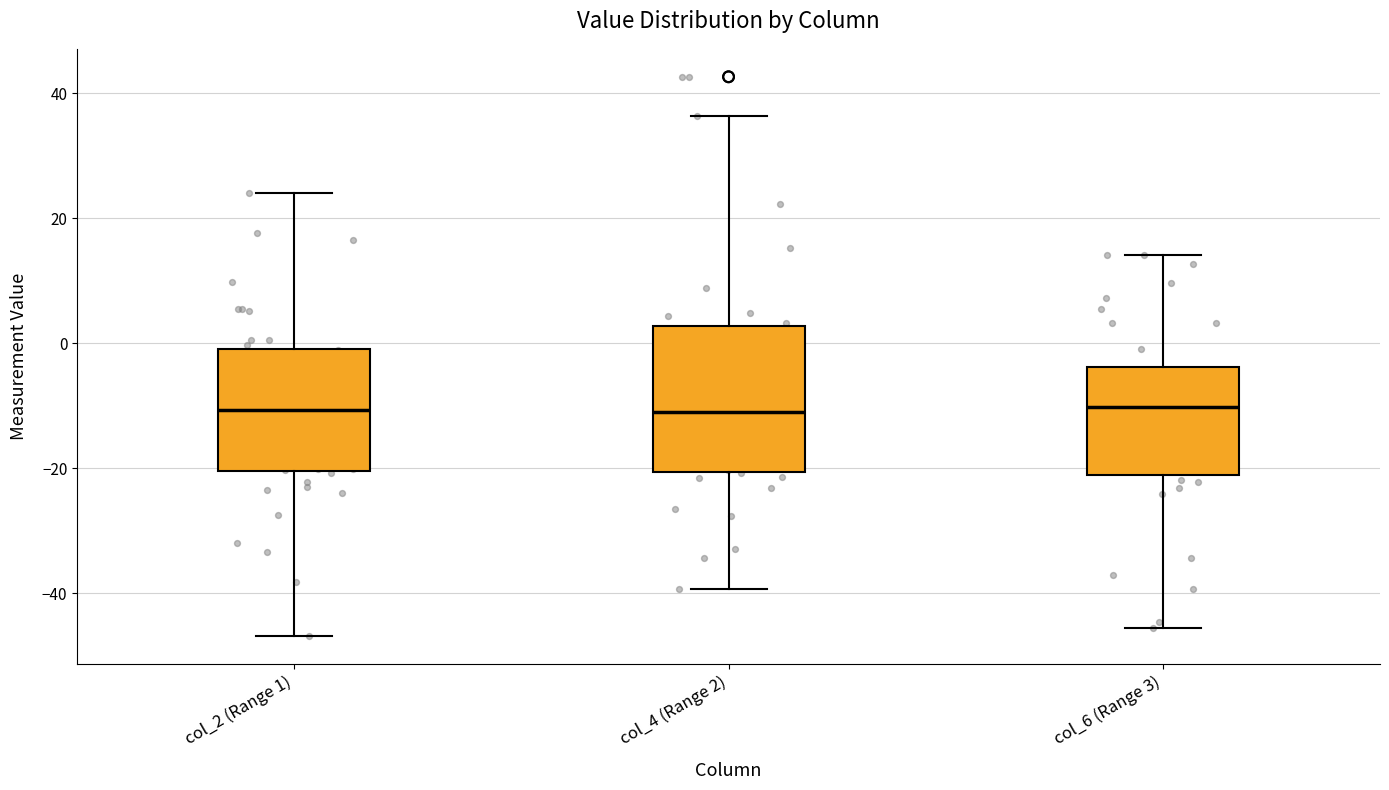

Reading left to right, transcribe this box plot: for each box, give where its median line is, the range the box spans, and where its two whiskers end, as read against the y-axis. The values are not printed on the chart, so give them approximately, as read against the axis.

col_2 (Range 1): median -10, box -20 to 0, whiskers -46 to 24
col_4 (Range 2): median -10, box -20 to 2, whiskers -40 to 36
col_6 (Range 3): median -10, box -22 to -4, whiskers -46 to 14